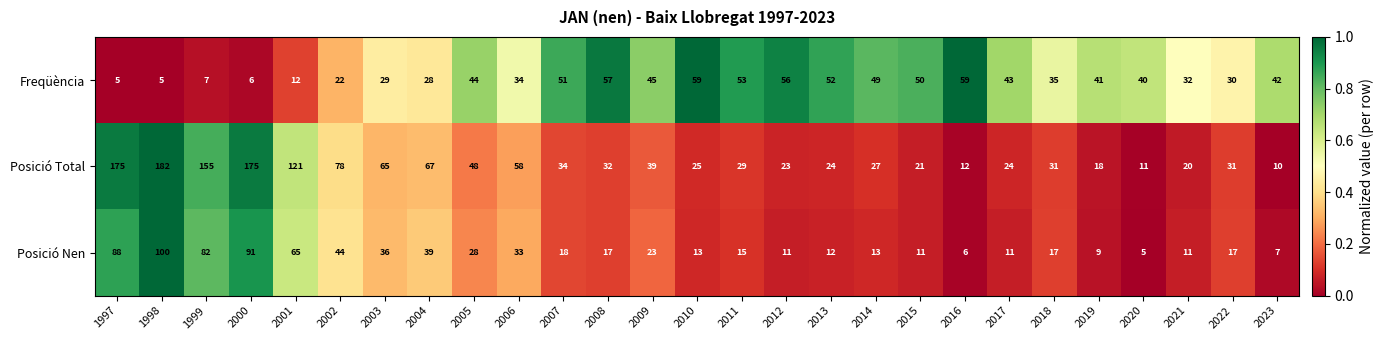

Which category has the highest value across all series?

1998